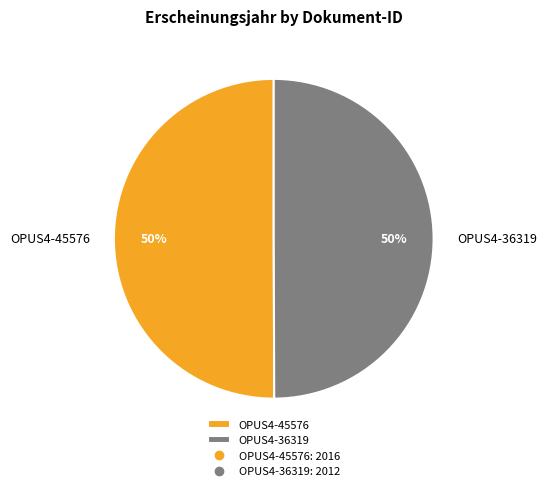

What percentage is the OPUS4-45576 slice, to the nearest percent?

50%